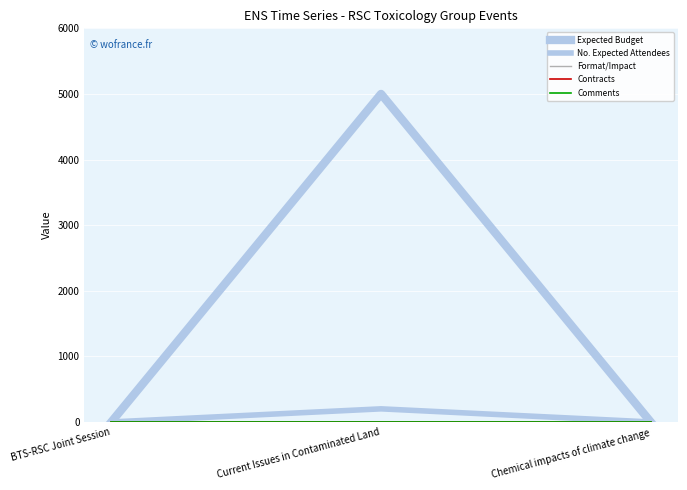

Is this an area chart (filled region under the line)?

No